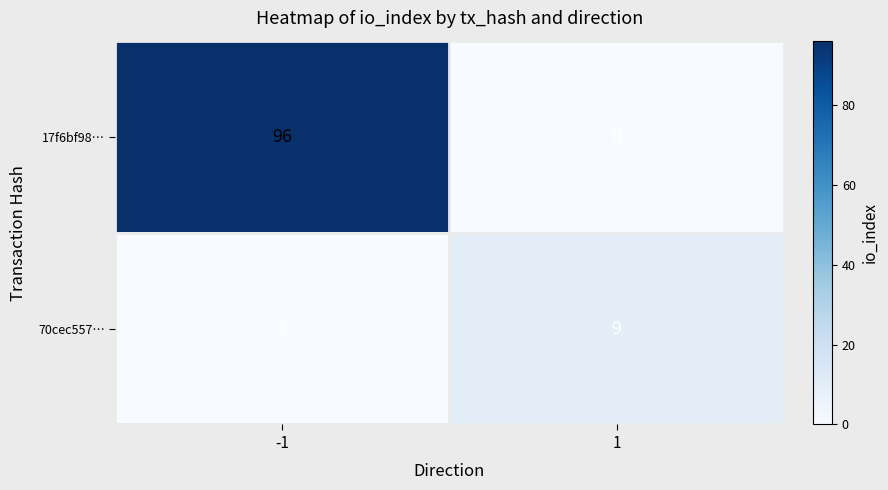

What is the sum of the 17f6bf98… values at 1 and -1?

96